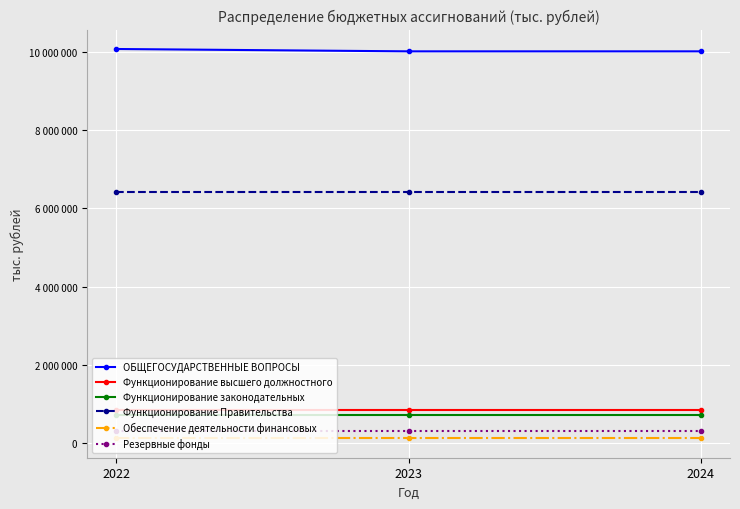

The Обеспечение деятельности финансовых series shows 122300 at 2023. True or false?

True